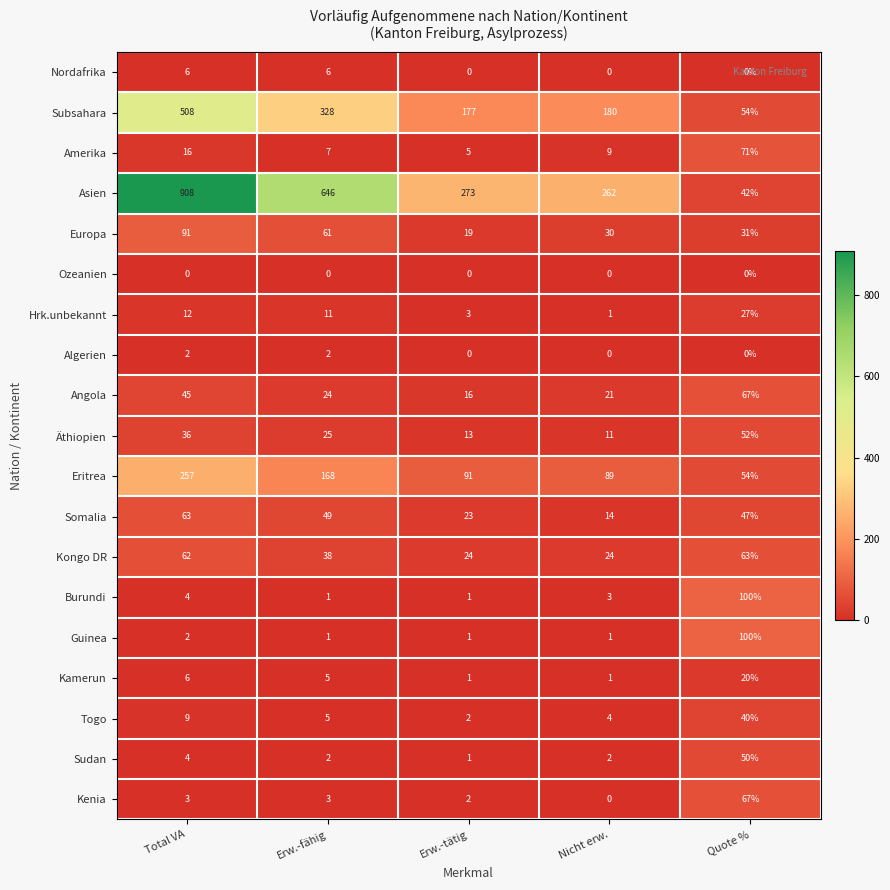

How many categories are shown in the chart?

5